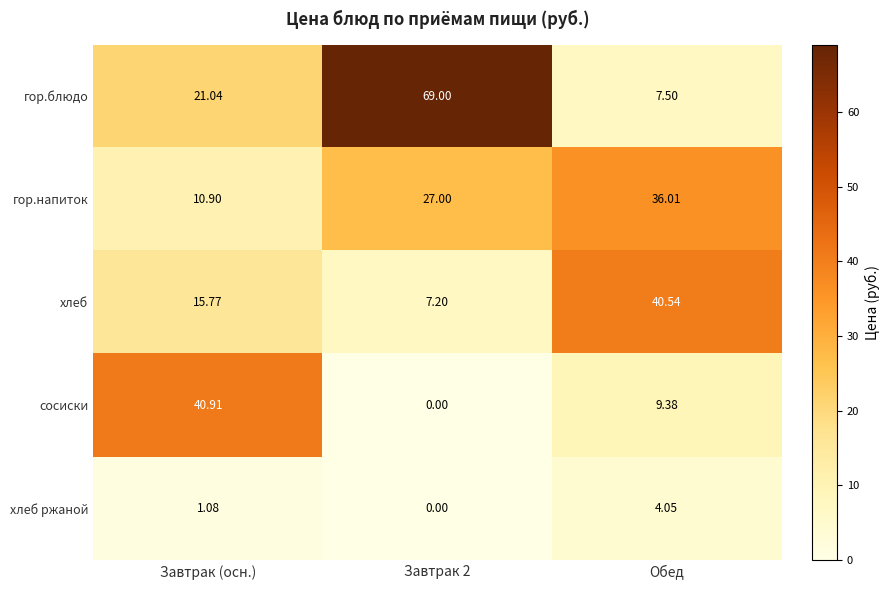

At how many categories does at least one series exceed 47?

1